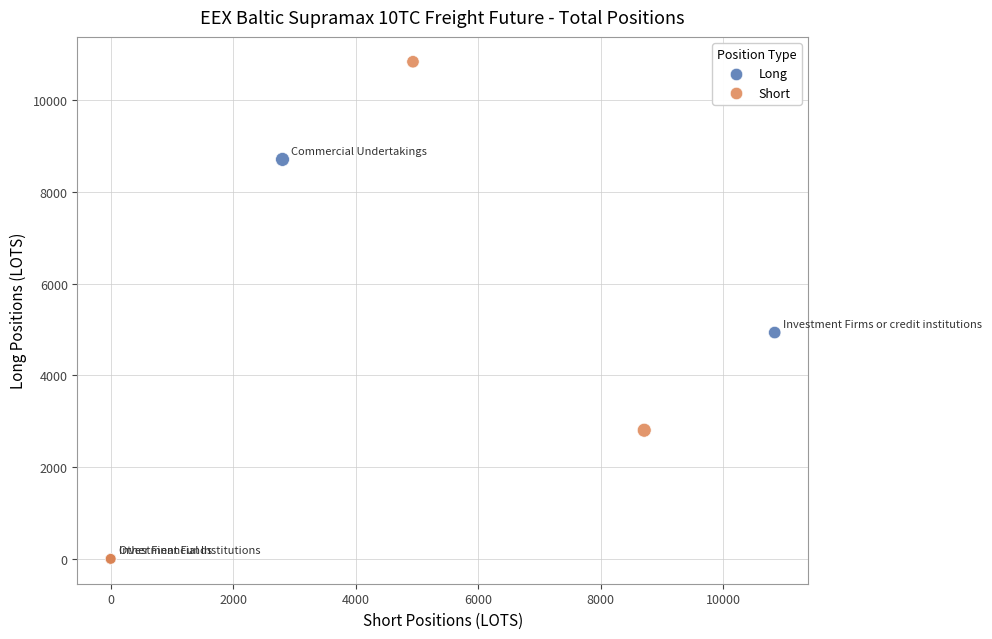

What are all the series names shown in the legend?

Long, Short